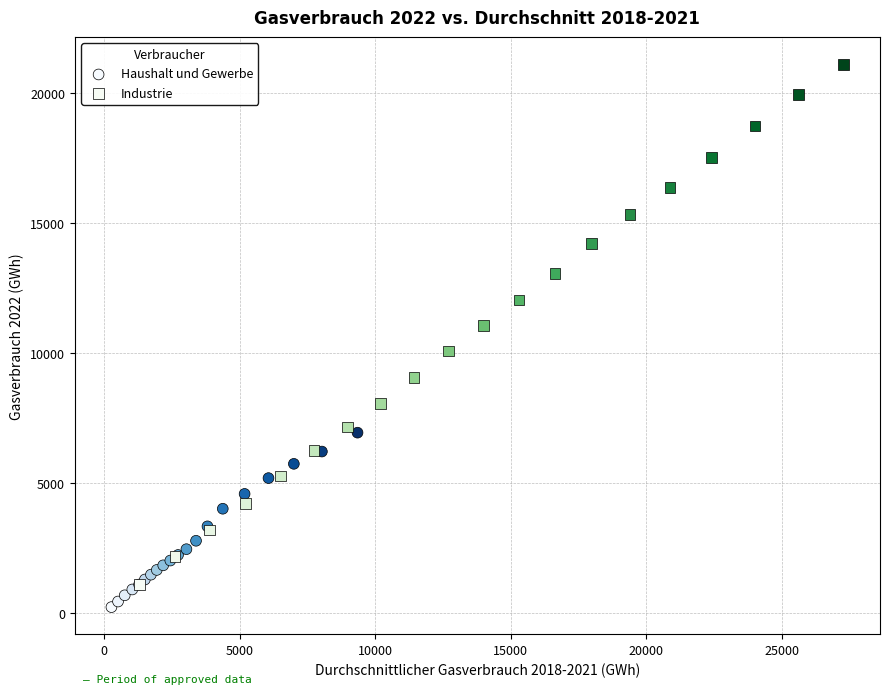

Which series contains the highest Y value?

Industrie